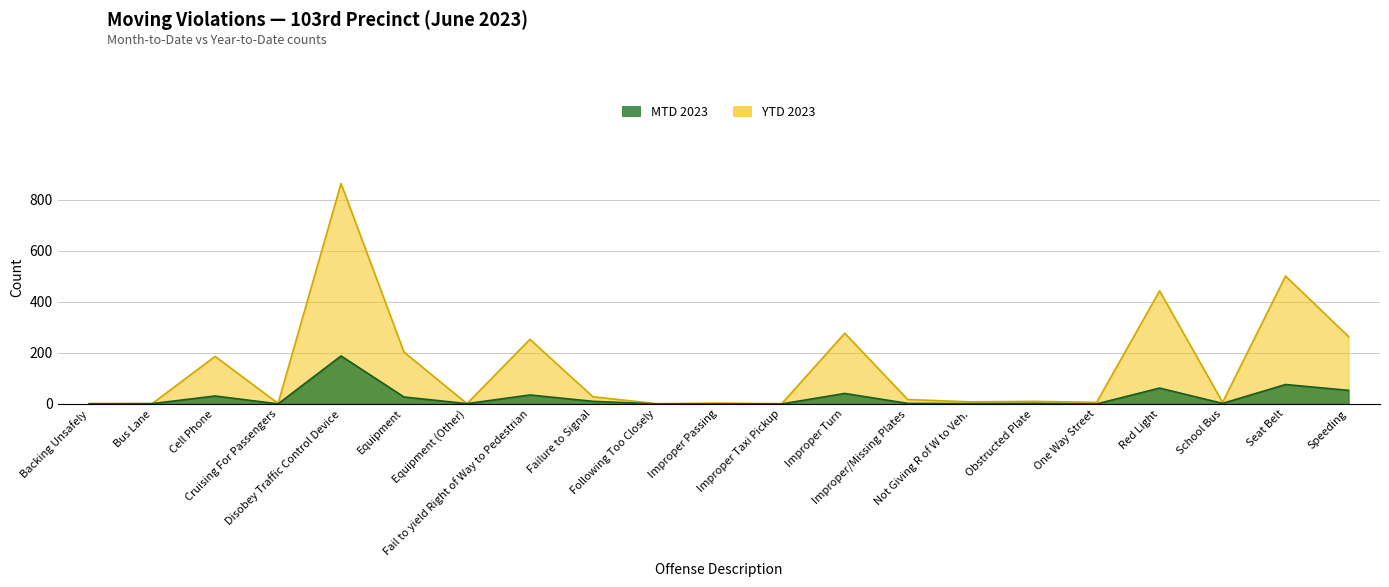

What is the label of the 7th point from the right?

Not Giving R of W to Veh.